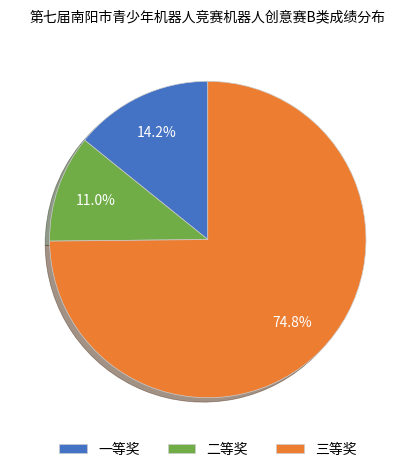

Which slice represents more than half of the pie?

三等奖